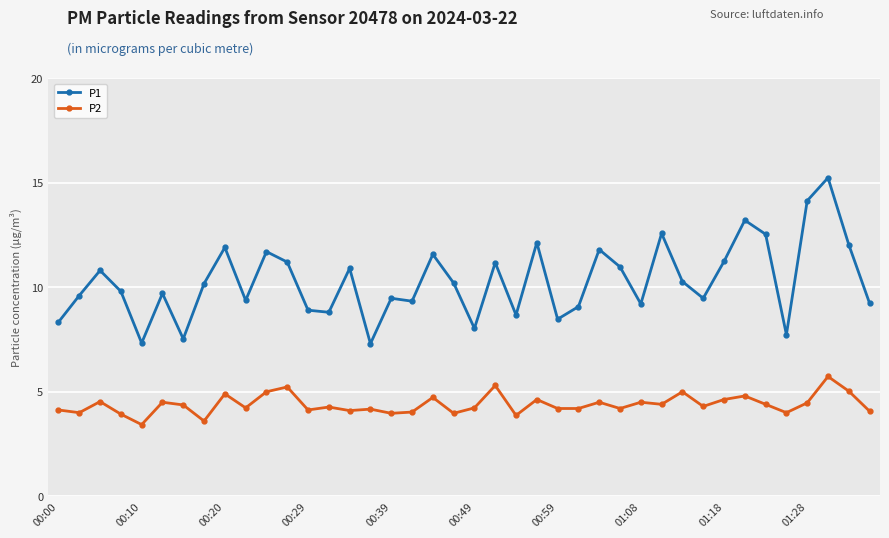

What is the difference between the second highest and second lowest values in the P1 series?

6.8